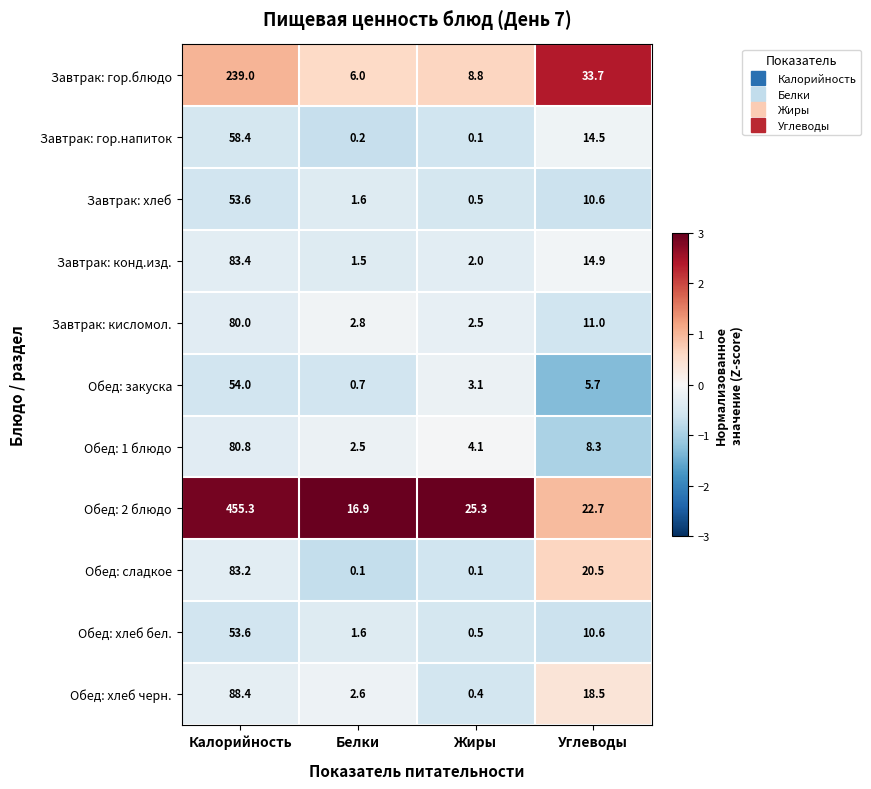

Is the value of Обед: 1 блюдо at Углеводы greater than the value of Обед: хлеб черн. at Белки?

Yes